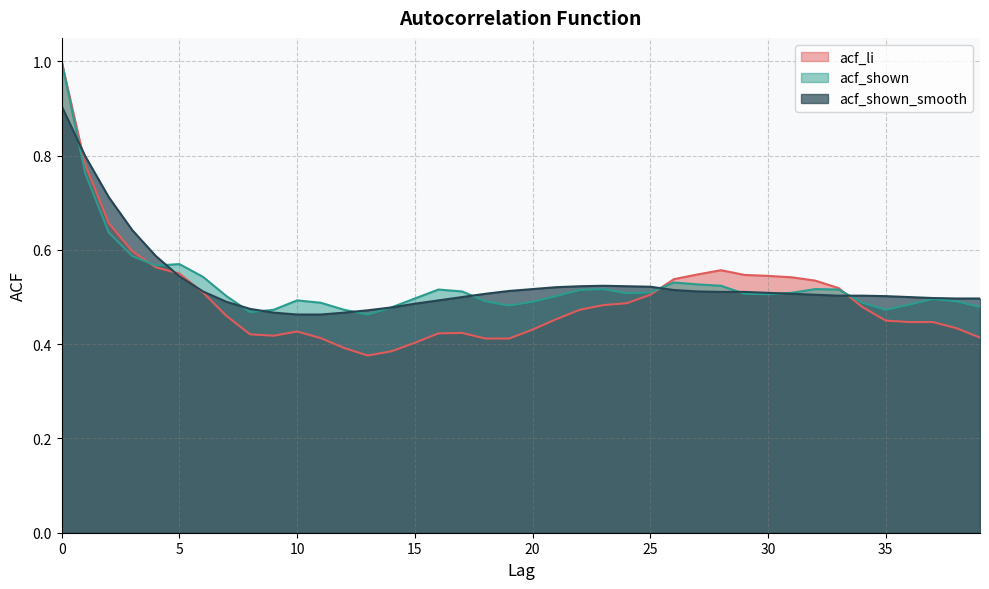

Reading left to right, list all the values displayed in this chart.

acf_li: 1.0	0.8	0.7	0.6	0.6	0.6	0.5	0.5	0.4	0.4	0.4	0.4	0.4	0.4	0.4	0.4	0.4	0.4	0.4	0.4	0.4	0.5	0.5	0.5	0.5	0.5	0.5	0.5	0.6	0.5	0.5	0.5	0.5	0.5	0.5	0.5	0.4	0.4	0.4	0.4
acf_shown: 1.0	0.8	0.6	0.6	0.6	0.6	0.5	0.5	0.5	0.5	0.5	0.5	0.5	0.5	0.5	0.5	0.5	0.5	0.5	0.5	0.5	0.5	0.5	0.5	0.5	0.5	0.5	0.5	0.5	0.5	0.5	0.5	0.5	0.5	0.5	0.5	0.5	0.5	0.5	0.5
acf_shown_smooth: 0.9	0.8	0.7	0.6	0.6	0.5	0.5	0.5	0.5	0.5	0.5	0.5	0.5	0.5	0.5	0.5	0.5	0.5	0.5	0.5	0.5	0.5	0.5	0.5	0.5	0.5	0.5	0.5	0.5	0.5	0.5	0.5	0.5	0.5	0.5	0.5	0.5	0.5	0.5	0.5